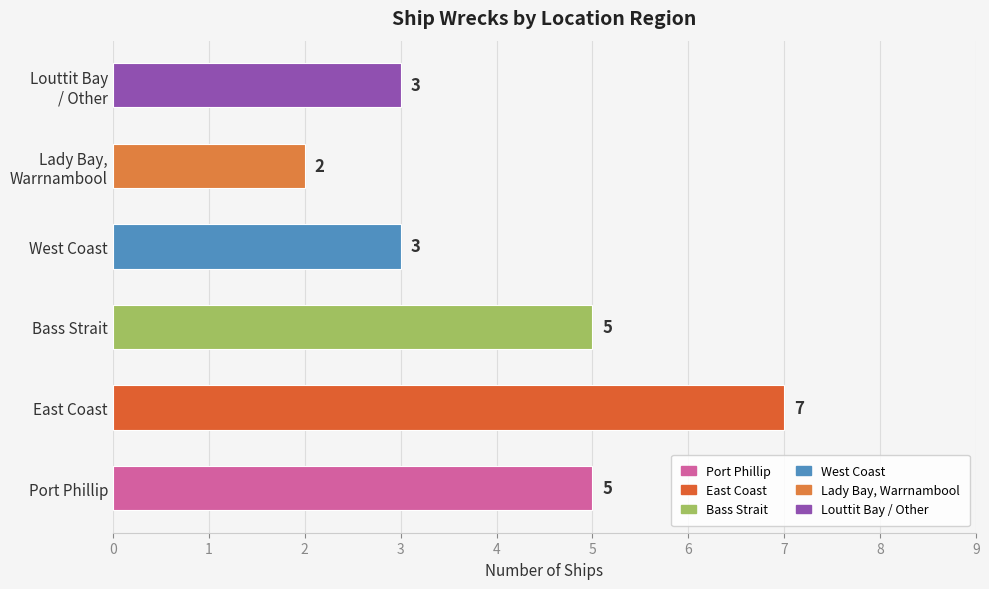

Reading top to bottom, extract all data points from this chart.

3	2	3	5	7	5